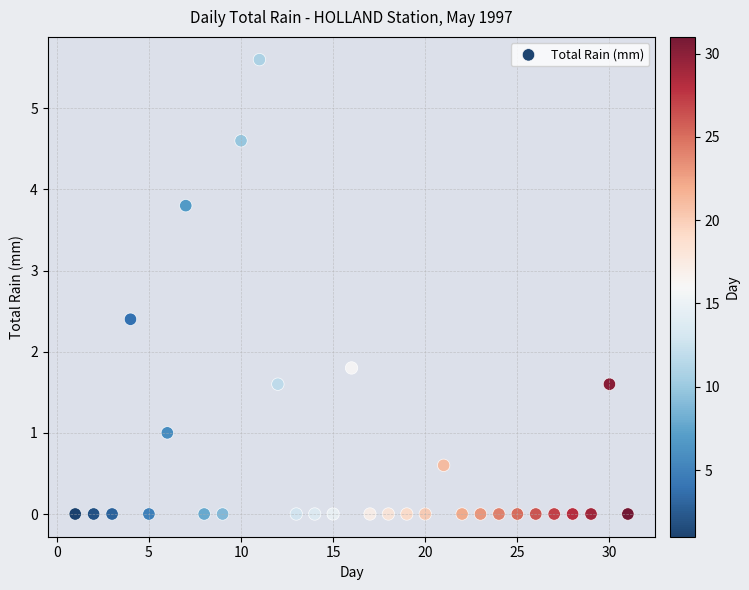

What is the range of X values (max minus min)?

30.0